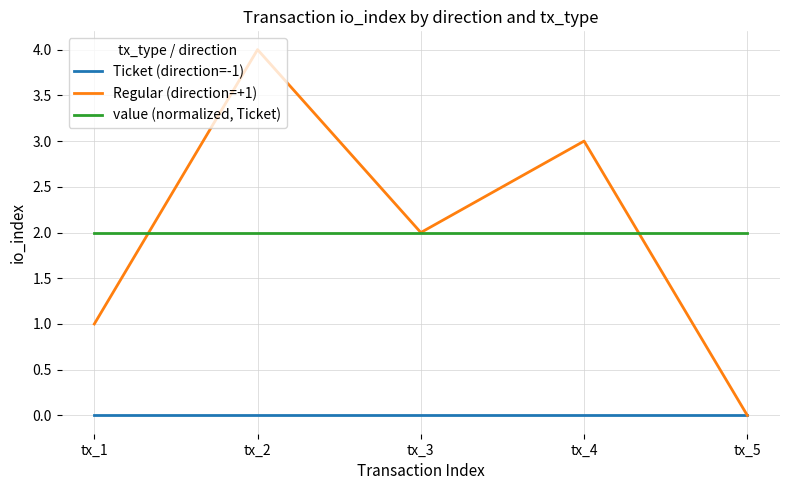

True or false: Regular (direction=+1) has a value of 1 at tx_1.

True